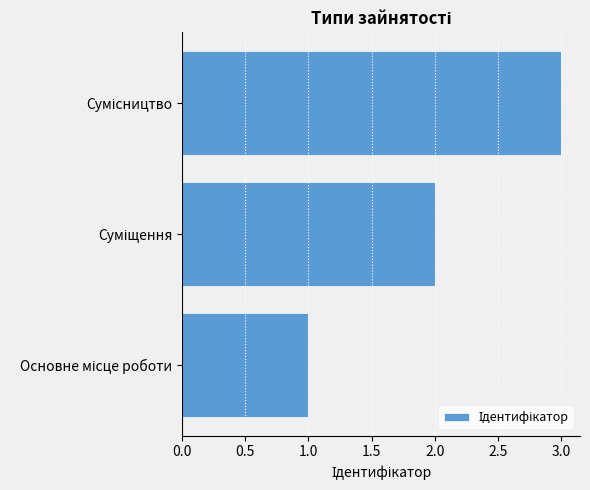

What is the greatest value displayed?

3